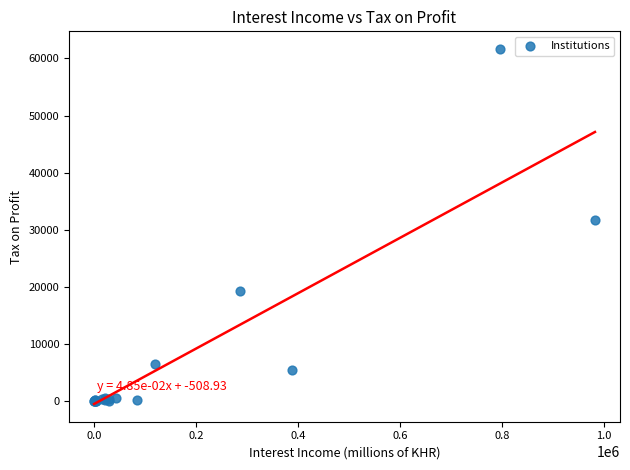

What Y value in the scatter plot is closest to 30809?

31654.0